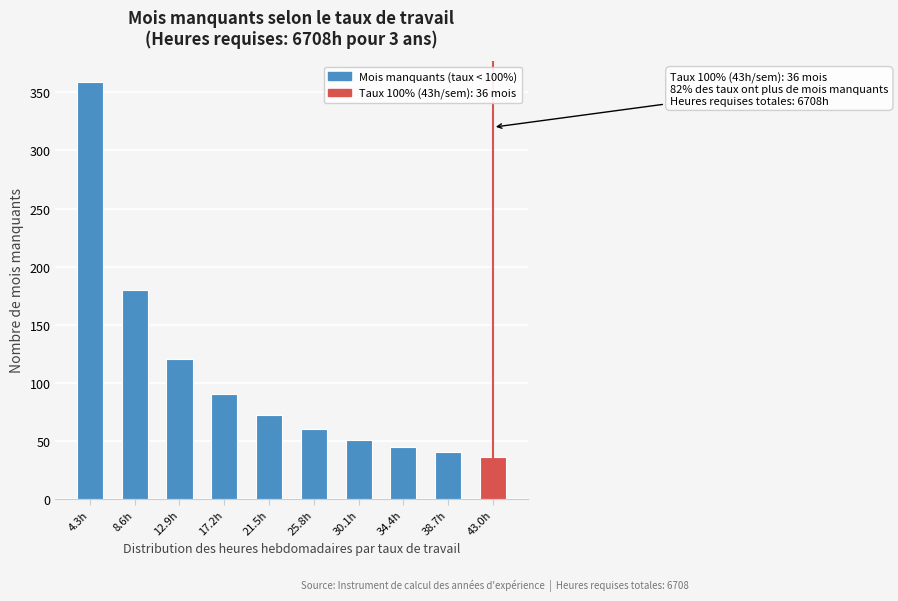

Reading left to right, extract all data points from this chart.

4.3h=359	8.6h=180	12.9h=120	17.2h=90	21.5h=72	25.8h=60	30.1h=51	34.4h=45	38.7h=40	43.0h=36